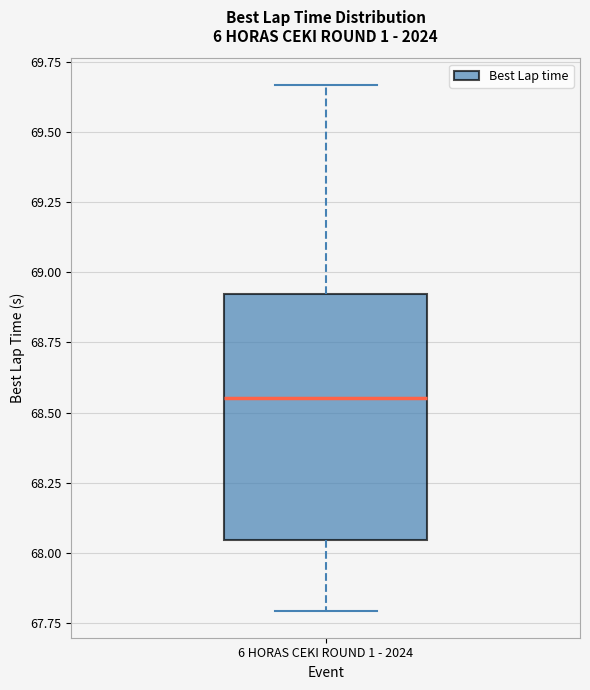

Transcribe this box plot: give where the median line is, the range the box spans, and where the two whiskers end, as read against the y-axis. The values are not printed on the chart, so give them approximately, as read against the axis.

median 68.55, box 68.05 to 68.90, whiskers 67.80 to 69.65